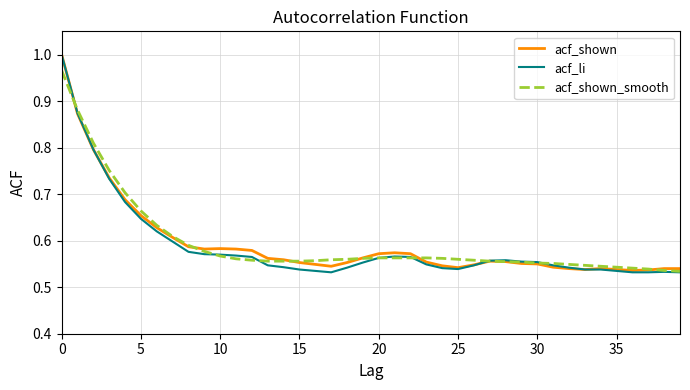

Which series has the widest spread of values?

acf_li